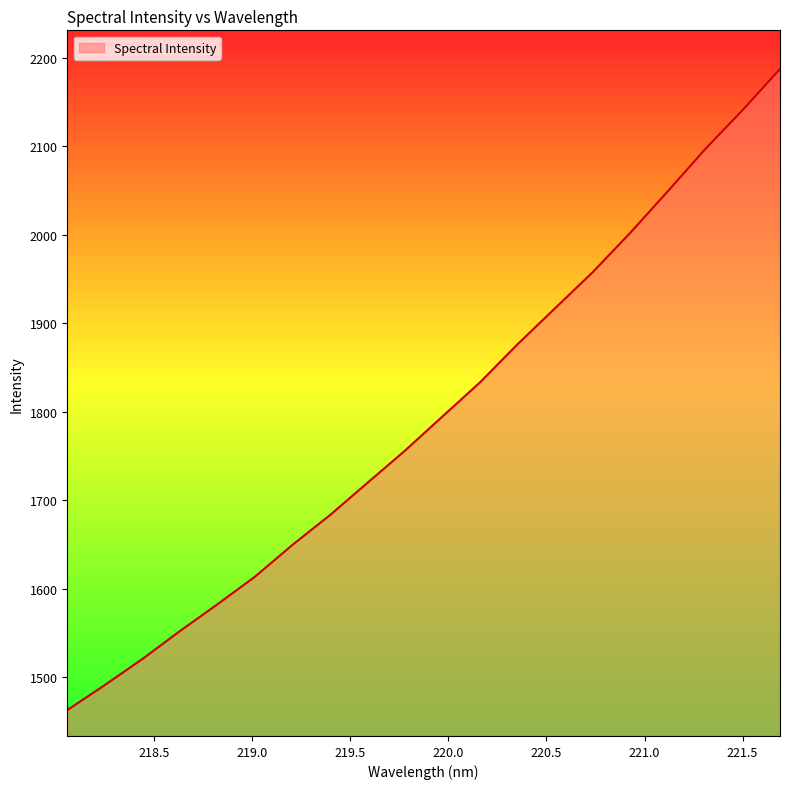

How many categories are shown in the chart?

20